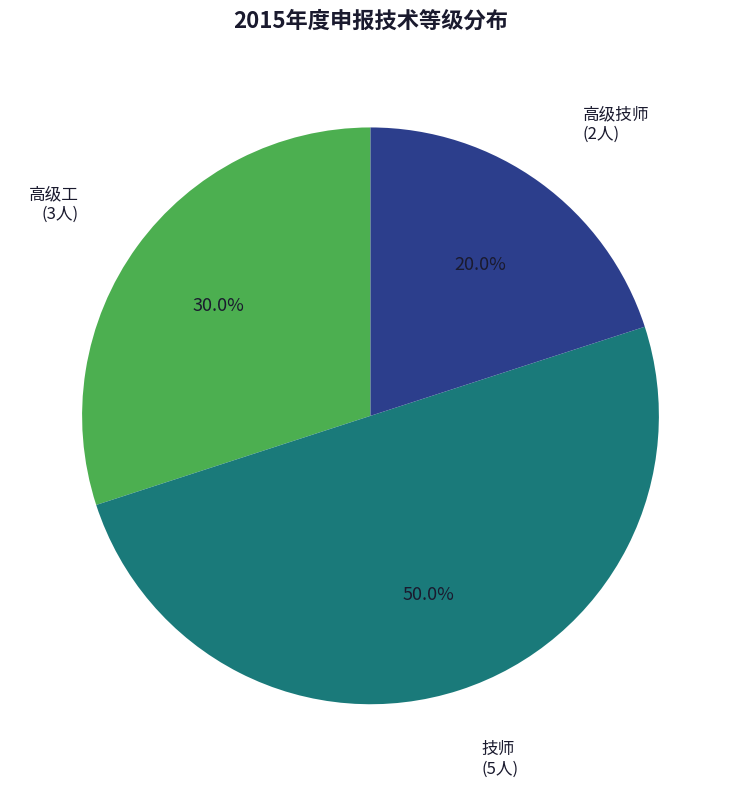

How many slices are in this pie chart?

3